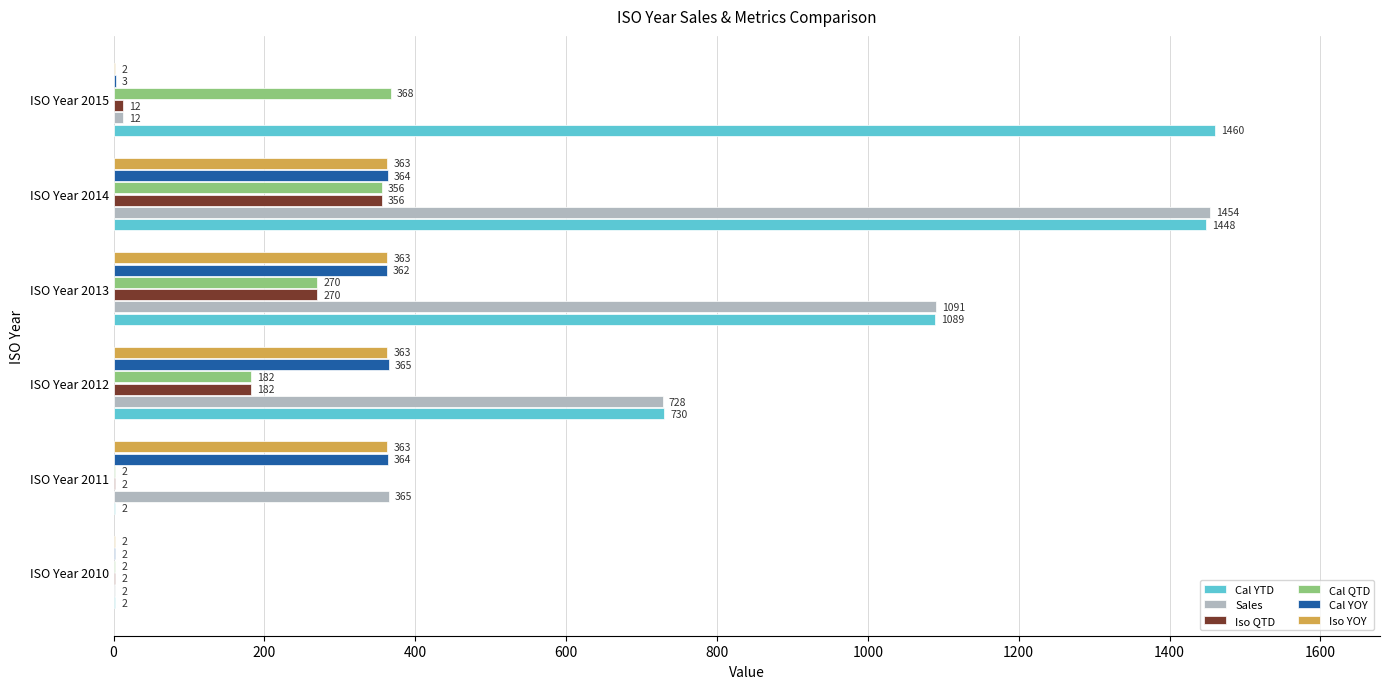

What is the sum of all Cal QTD values?

1180